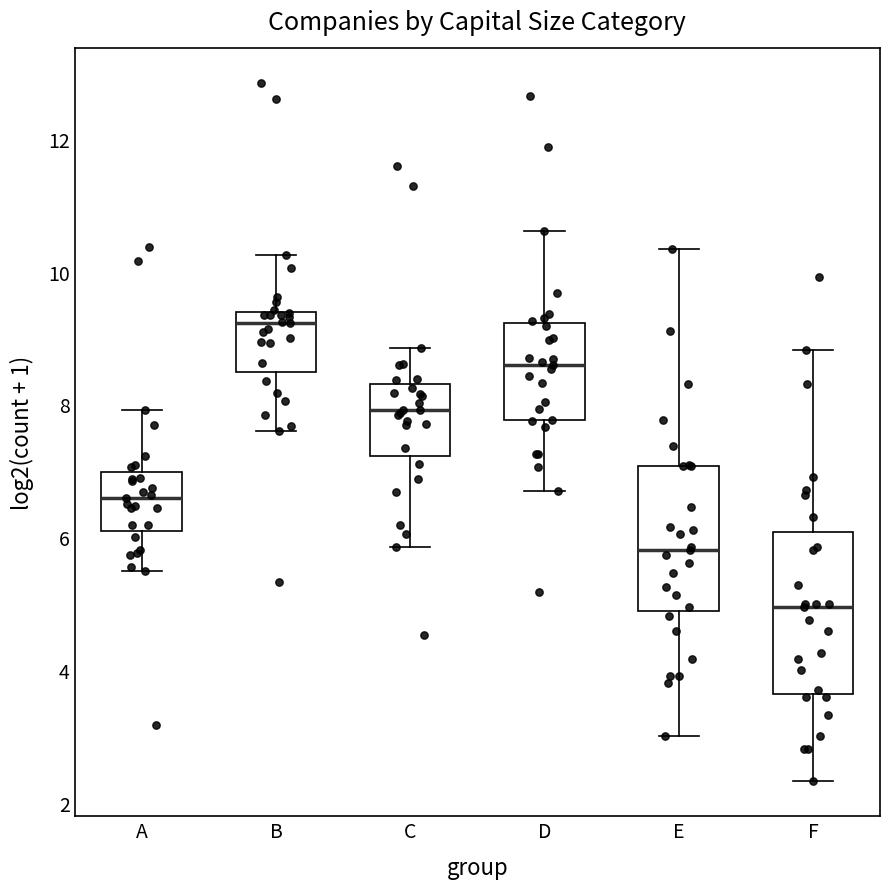

Reading left to right, transcribe this box plot: for each box, give where its median line is, the range the box spans, and where its two whiskers end, as read against the y-axis. The values are not printed on the chart, so give them approximately, as read against the axis.

A: median 6.6, box 6.0 to 7.0, whiskers 5.4 to 8.0
B: median 9.2, box 8.4 to 9.4, whiskers 7.6 to 10.2
C: median 8.0, box 7.2 to 8.4, whiskers 5.8 to 8.8
D: median 8.6, box 7.8 to 9.2, whiskers 6.8 to 10.6
E: median 5.8, box 4.8 to 7.0, whiskers 3.0 to 10.4
F: median 5.0, box 3.6 to 6.0, whiskers 2.4 to 8.8